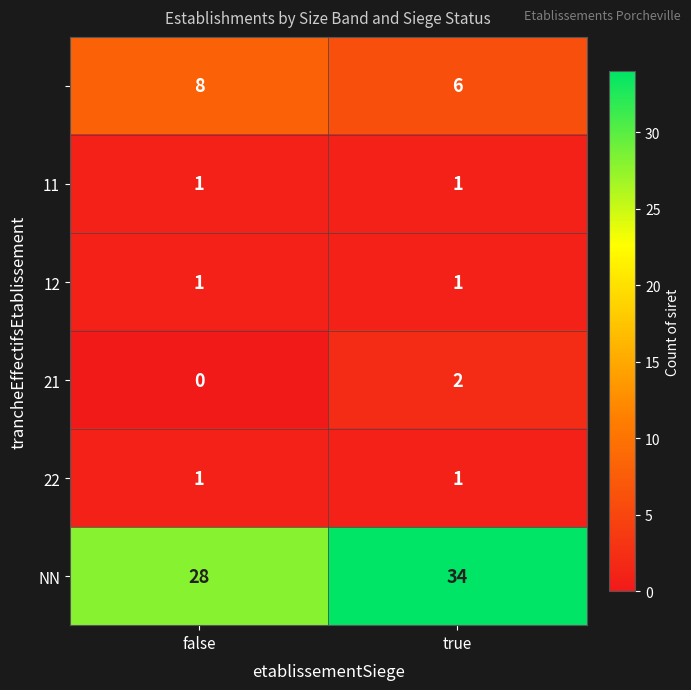

What is the greatest value displayed?

34